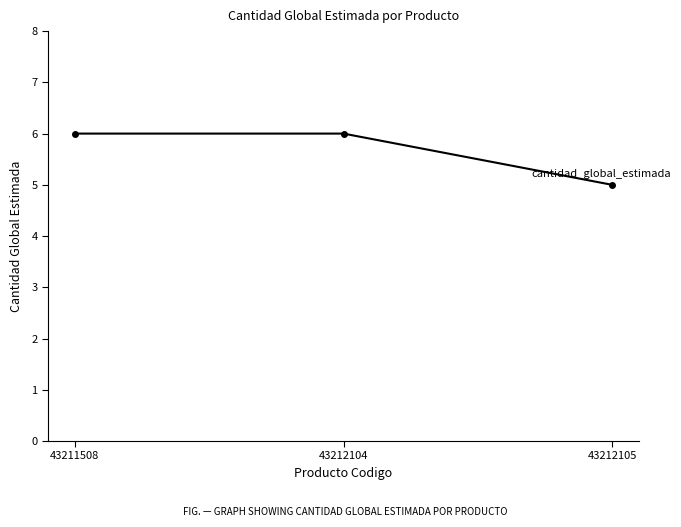

How many lines are shown in the chart?

1